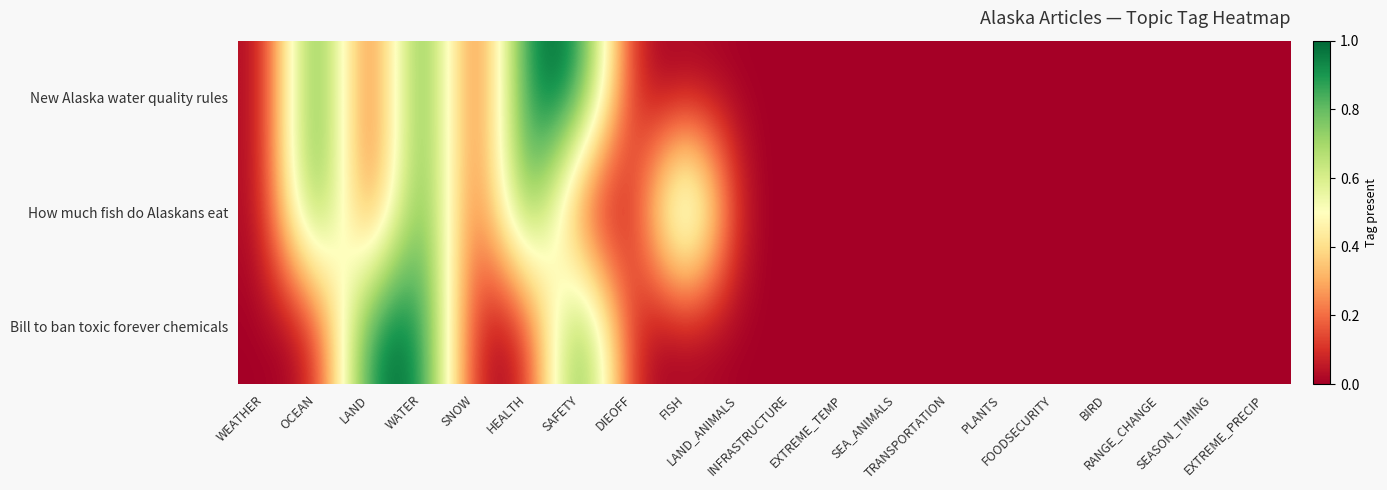

Reading right to left, extract all data points from this chart.

New Alaska water quality rules: EXTREME_PRECIP=0	SEASON_TIMING=0	RANGE_CHANGE=0	BIRD=0	FOODSECURITY=0	PLANTS=0	TRANSPORTATION=0	SEA_ANIMALS=0	EXTREME_TEMP=0	INFRASTRUCTURE=0	LAND_ANIMALS=0	FISH=0	DIEOFF=0	SAFETY=1	HEALTH=1	SNOW=0	WATER=1	LAND=0	OCEAN=1	WEATHER=0
How much fish do Alaskans eat: EXTREME_PRECIP=0	SEASON_TIMING=0	RANGE_CHANGE=0	BIRD=0	FOODSECURITY=0	PLANTS=0	TRANSPORTATION=0	SEA_ANIMALS=0	EXTREME_TEMP=0	INFRASTRUCTURE=0	LAND_ANIMALS=0	FISH=1	DIEOFF=0	SAFETY=0	HEALTH=1	SNOW=0	WATER=1	LAND=0	OCEAN=1	WEATHER=0
Bill to ban toxic forever chemicals: EXTREME_PRECIP=0	SEASON_TIMING=0	RANGE_CHANGE=0	BIRD=0	FOODSECURITY=0	PLANTS=0	TRANSPORTATION=0	SEA_ANIMALS=0	EXTREME_TEMP=0	INFRASTRUCTURE=0	LAND_ANIMALS=0	FISH=0	DIEOFF=0	SAFETY=1	HEALTH=0	SNOW=0	WATER=1	LAND=1	OCEAN=0	WEATHER=0